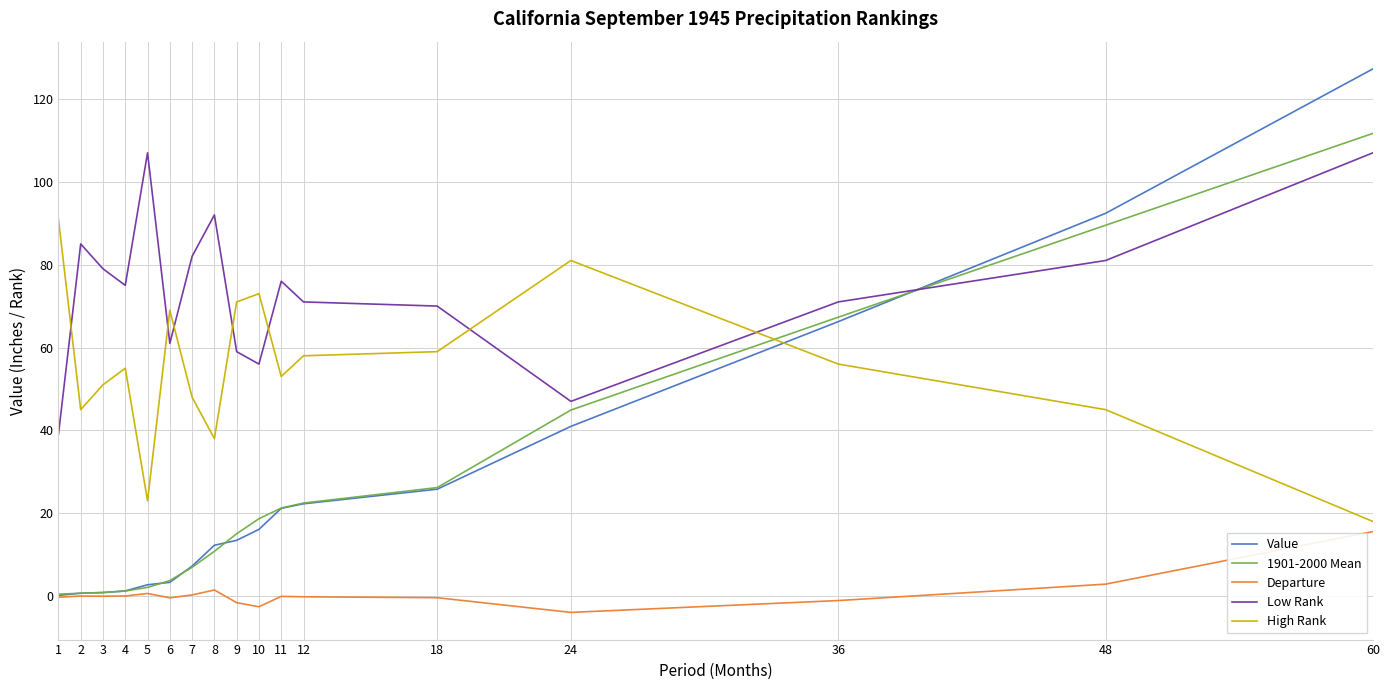

True or false: 1901-2000 Mean has a value of 7.2 at 9.

False